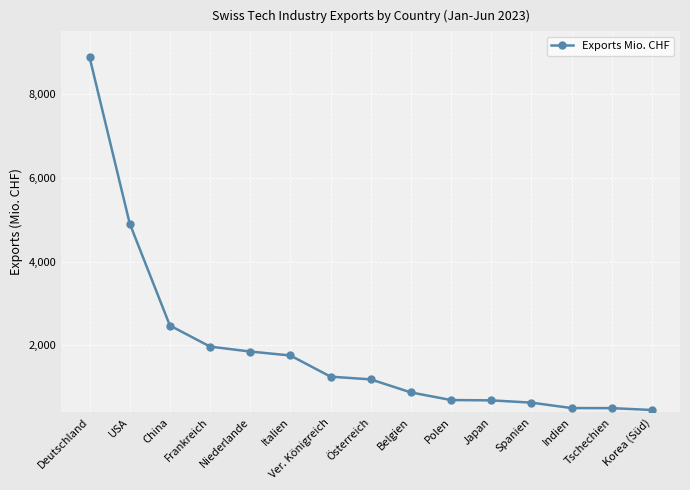

Does the chart have visible grid lines?

Yes